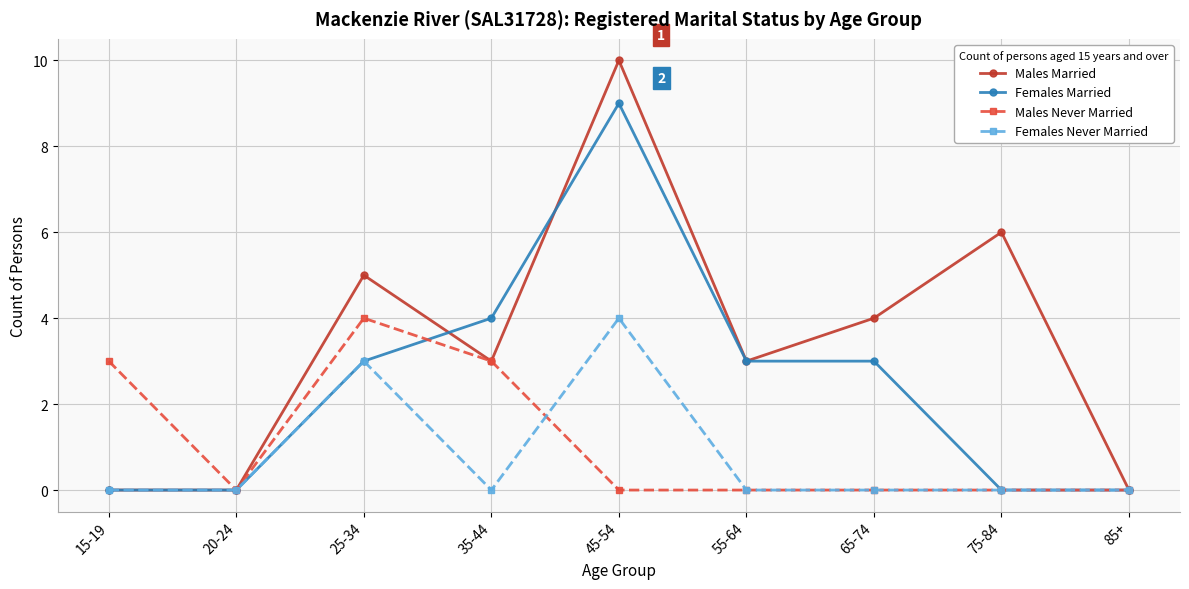

Which category has the highest value in the Females Never Married series?

45-54